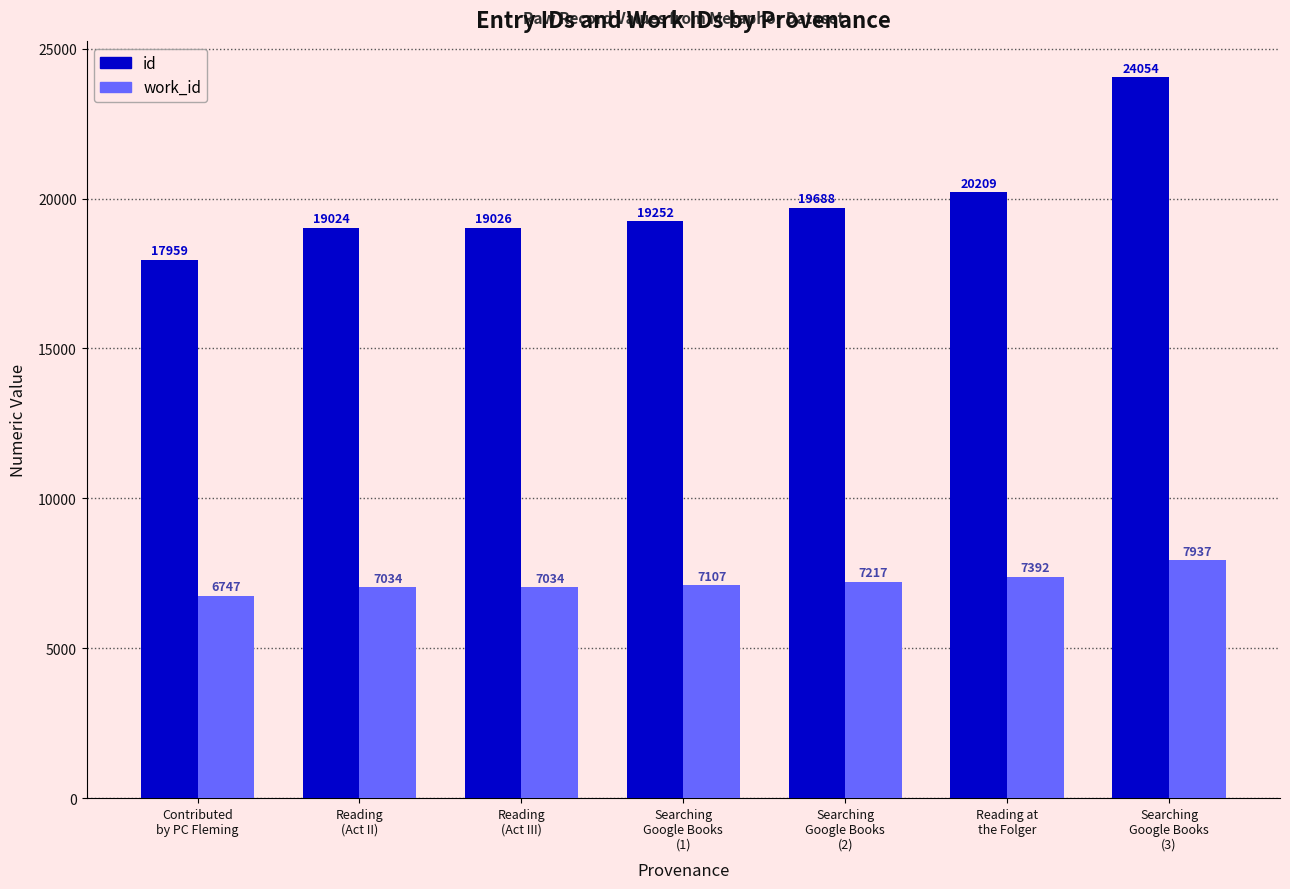

Reading left to right, extract all data points from this chart.

id: 17959	19024	19026	19252	19688	20209	24054
work_id: 6747	7034	7034	7107	7217	7392	7937